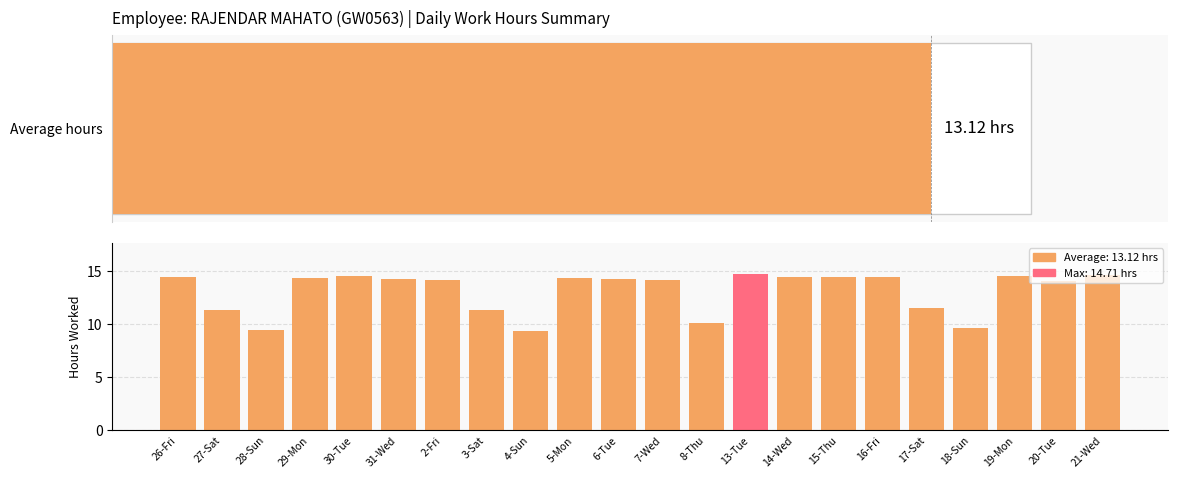

What is the smallest value displayed?

9.4